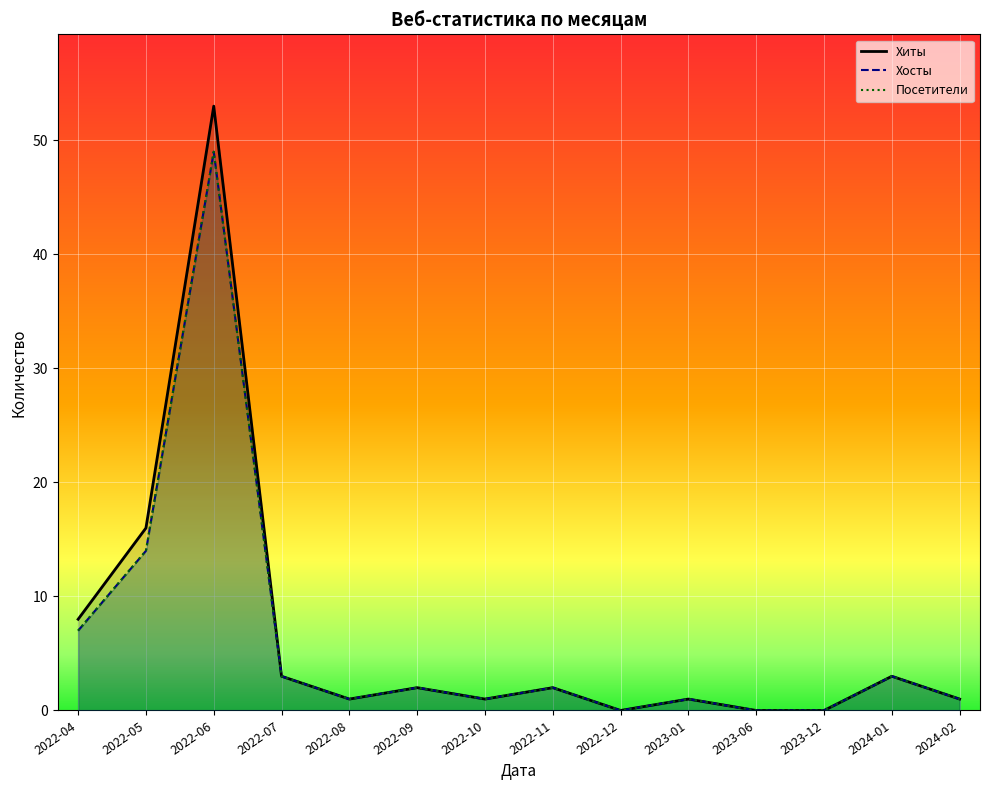

How many values in the Хосты series exceed 2?

5